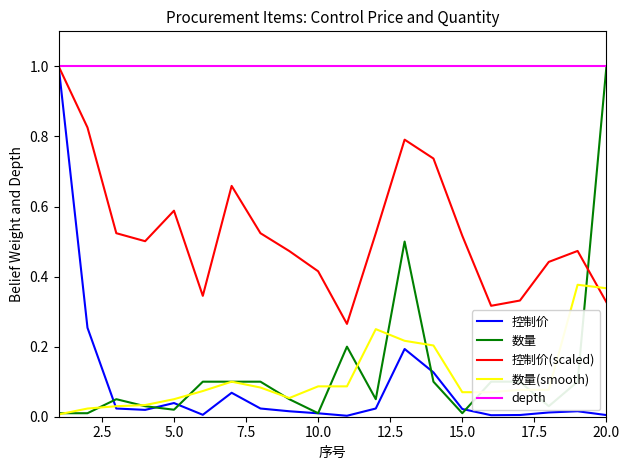

What is the lowest value of the depth series?

1.0